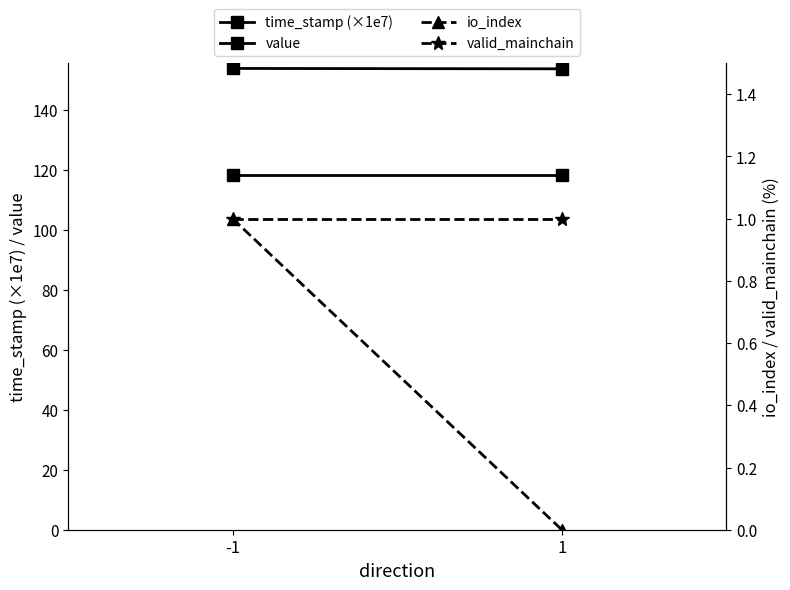

Which has a higher value, 1 or -1?

-1